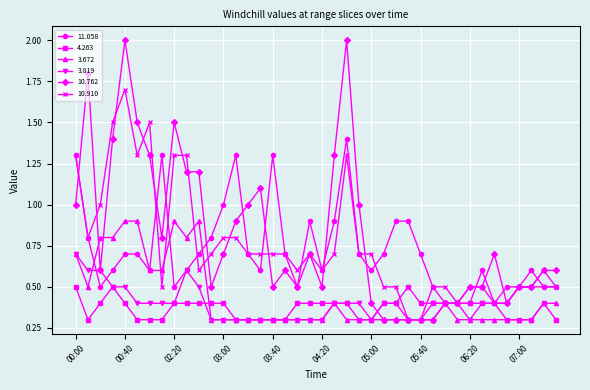

How many categories are shown in the chart?

40